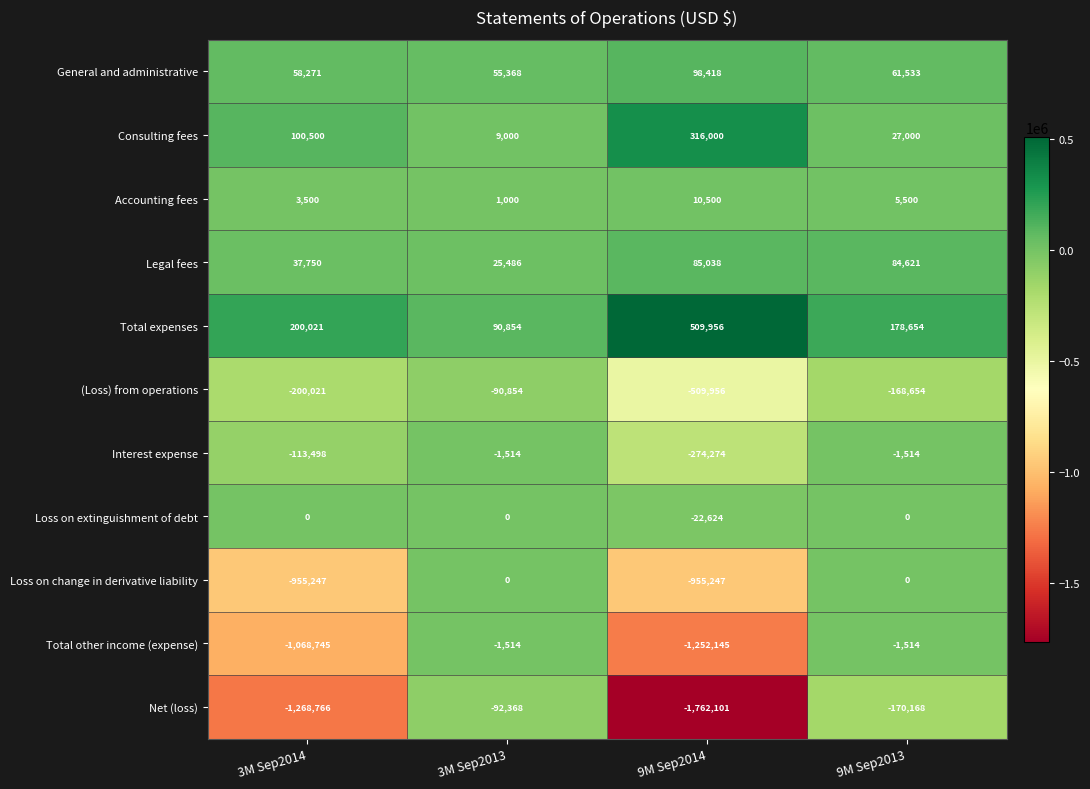

What is the sum of the Net (loss) values at 3M Sep2014 and 9M Sep2013?

-1438934